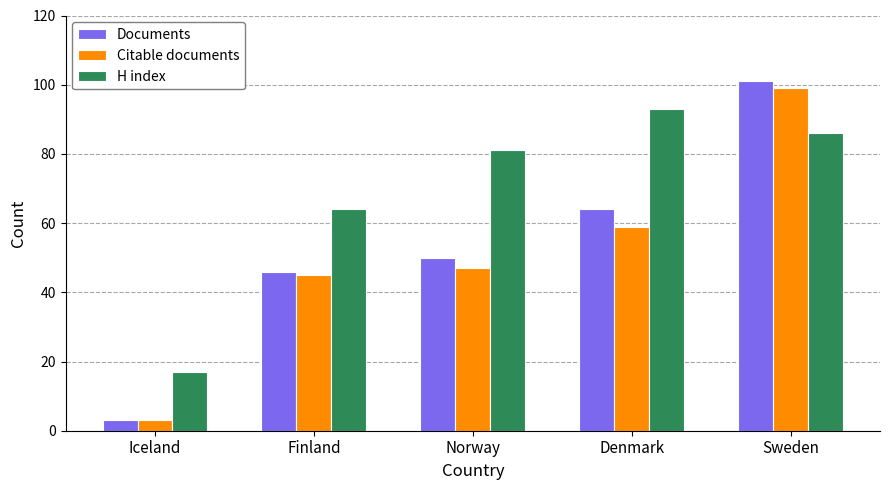

Does the chart contain any negative values?

No